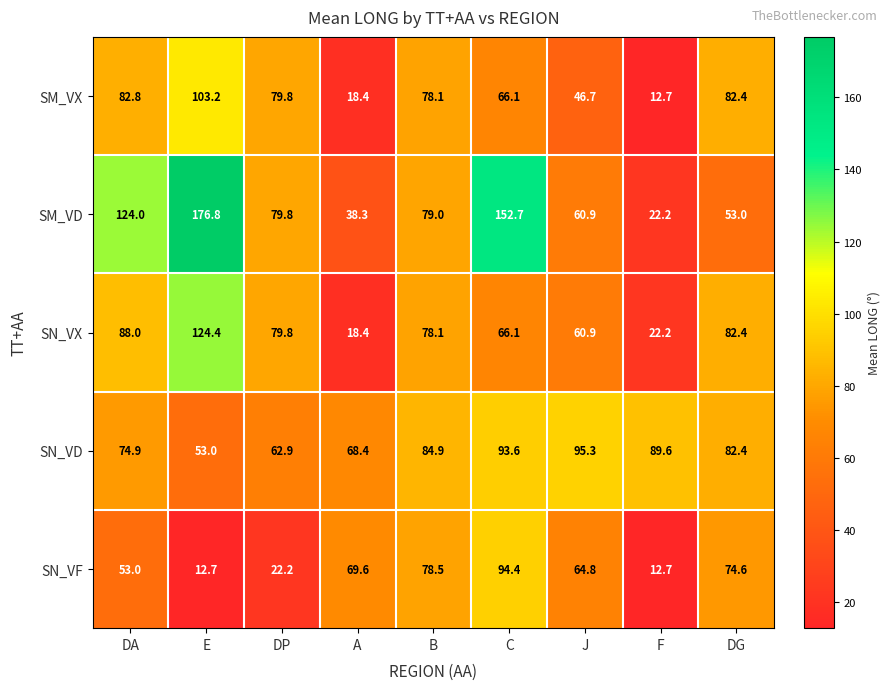

Which label corresponds to the largest value in the chart?

E